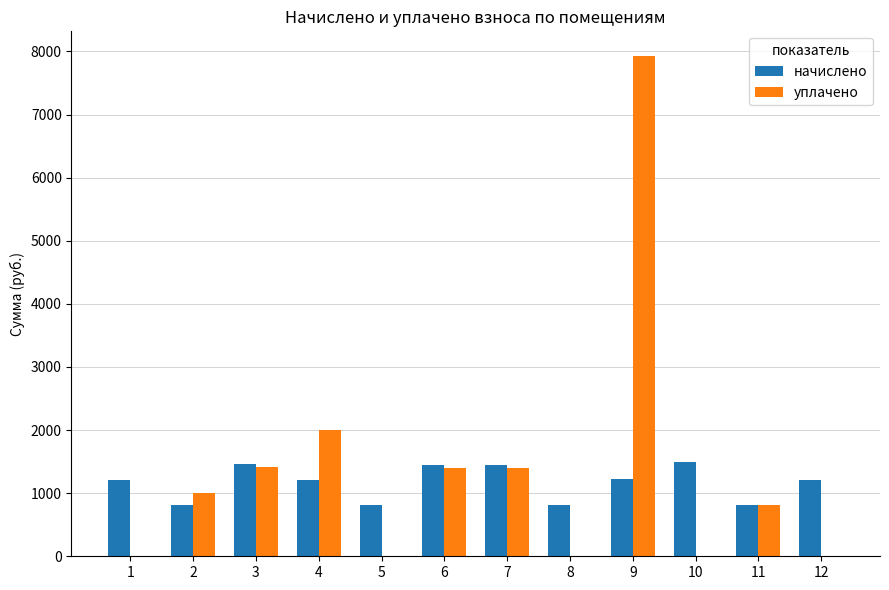

Does the chart contain stacked bars?

No